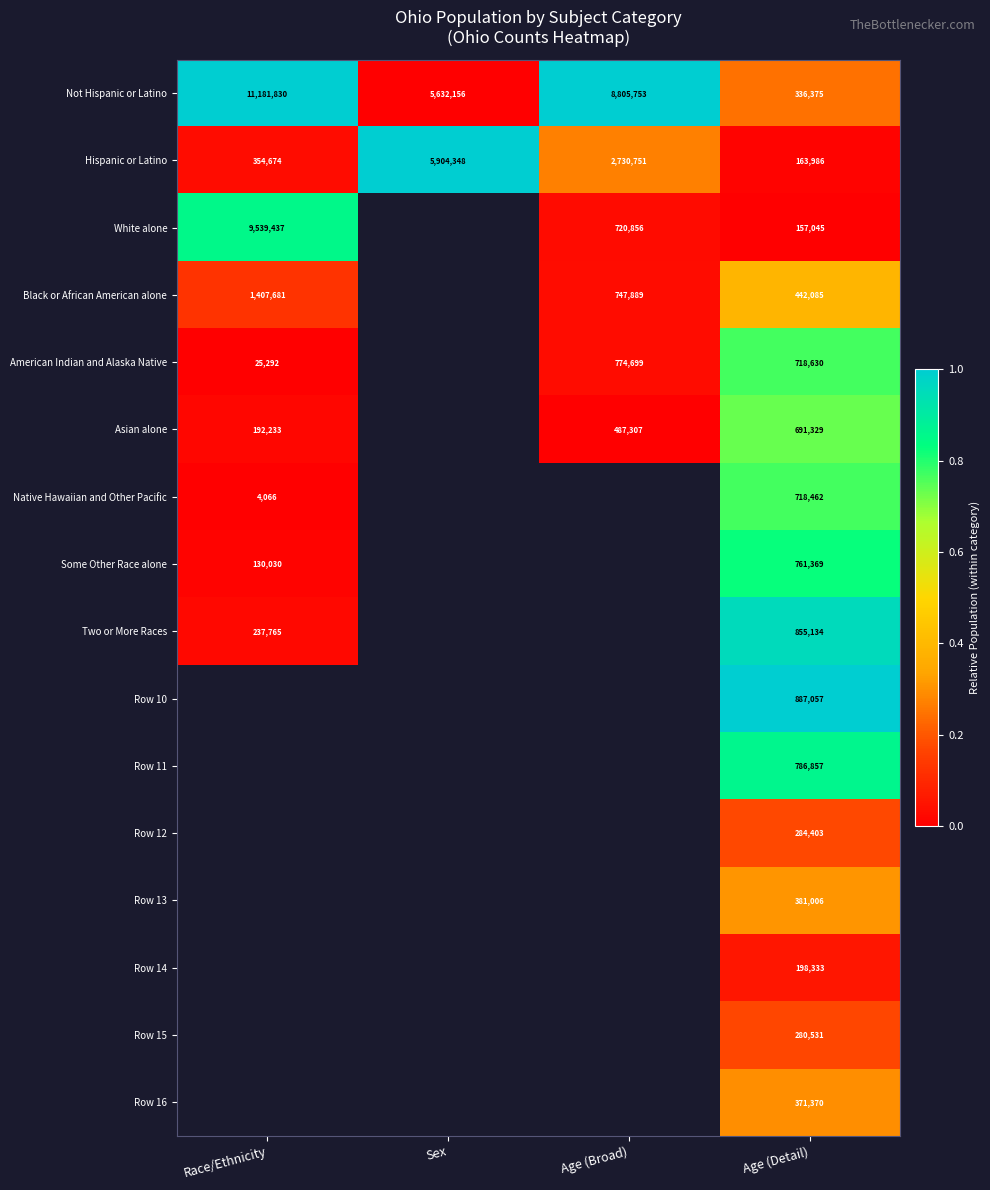

Where is Hispanic or Latino nearest to the value 3034167?

Age (Broad)